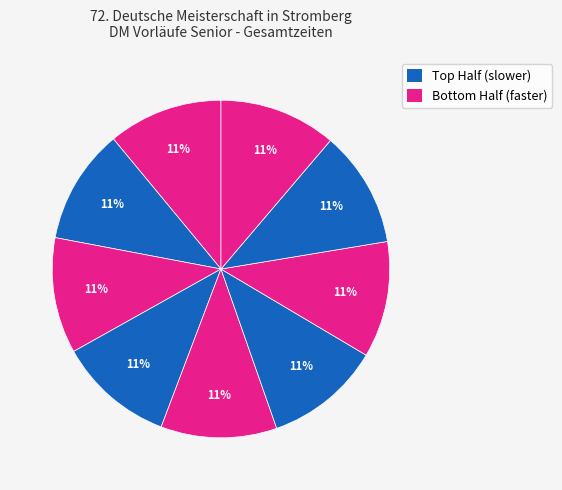

Count the number of slices in the pie.

9